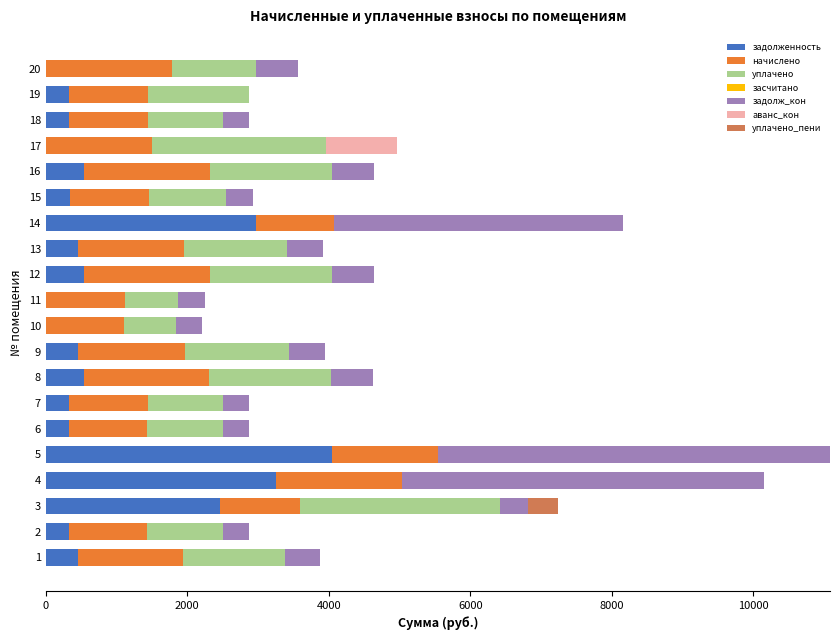

What is the total value across all series at 4?

10149.8